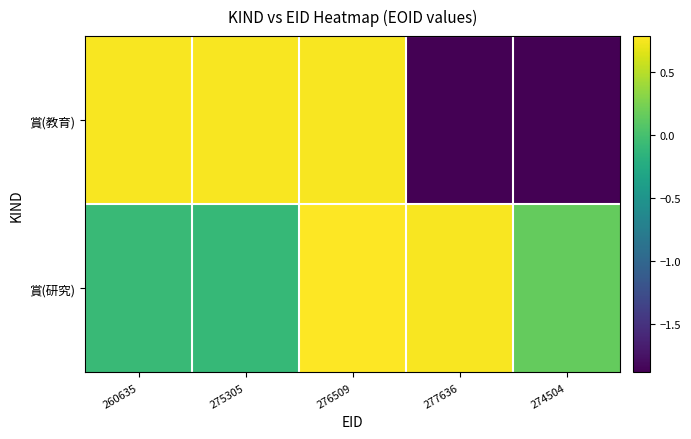

Rank the series by their maximum value, from lowest to highest.

賞(教育), 賞(研究)